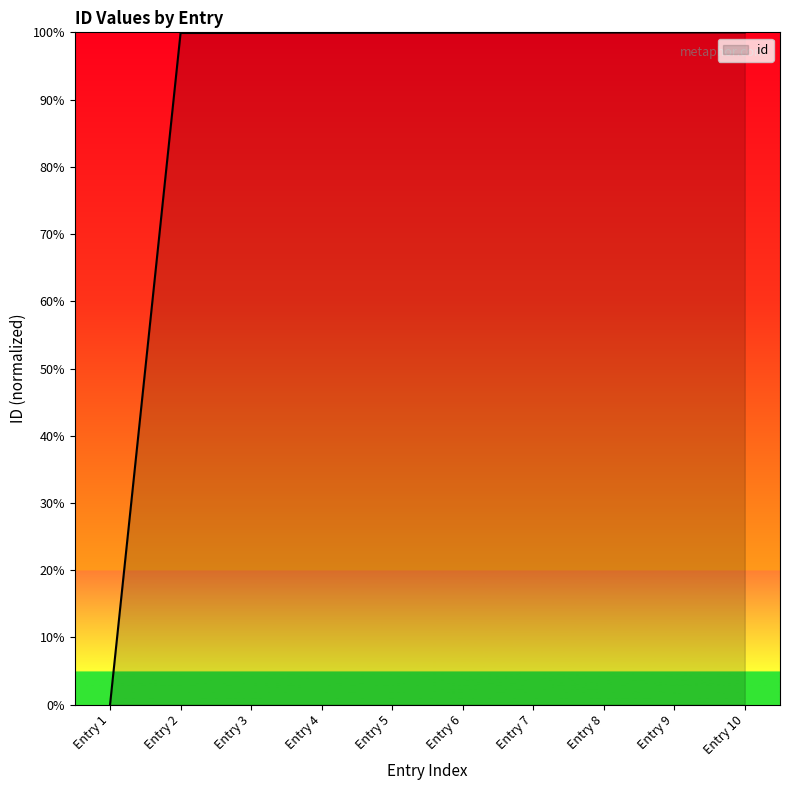

Which category has the lowest value across all series?

Entry 1